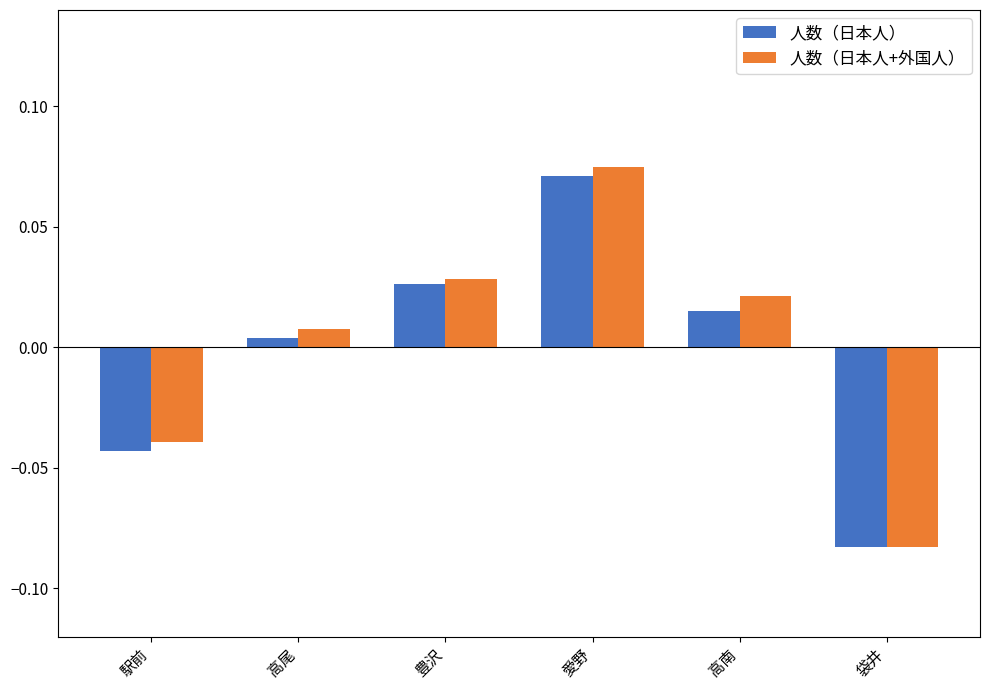

What position from the left is 駅前?

1